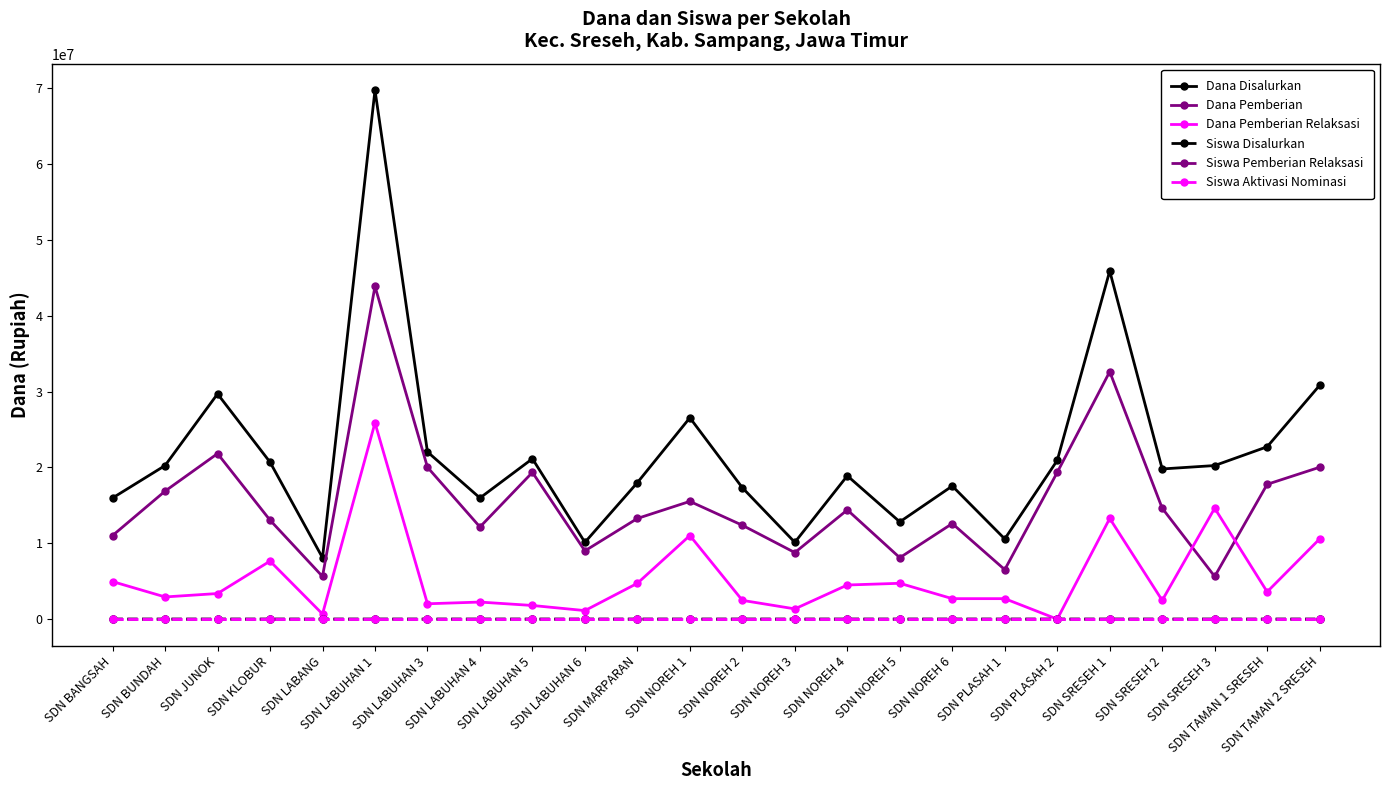

Which series has the largest range (max minus min)?

Dana Disalurkan